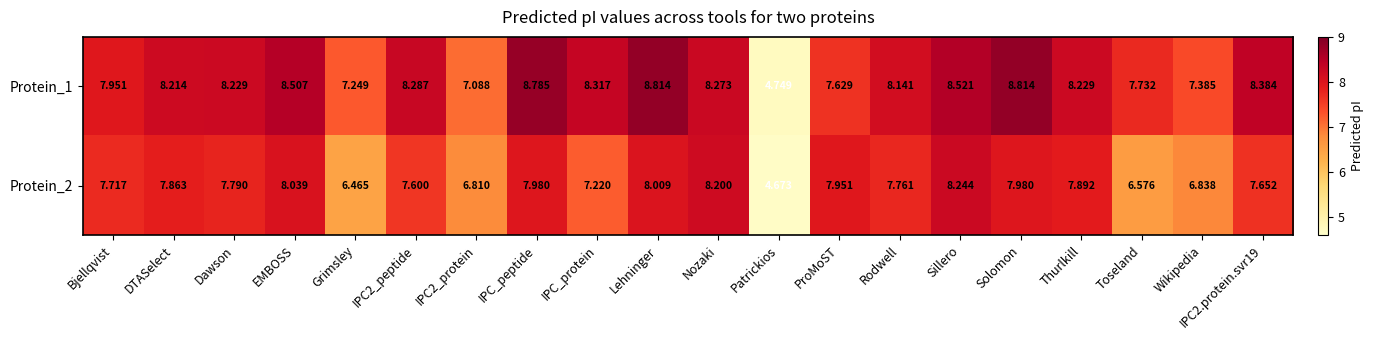

Which label corresponds to the smallest value in the chart?

Patrickios